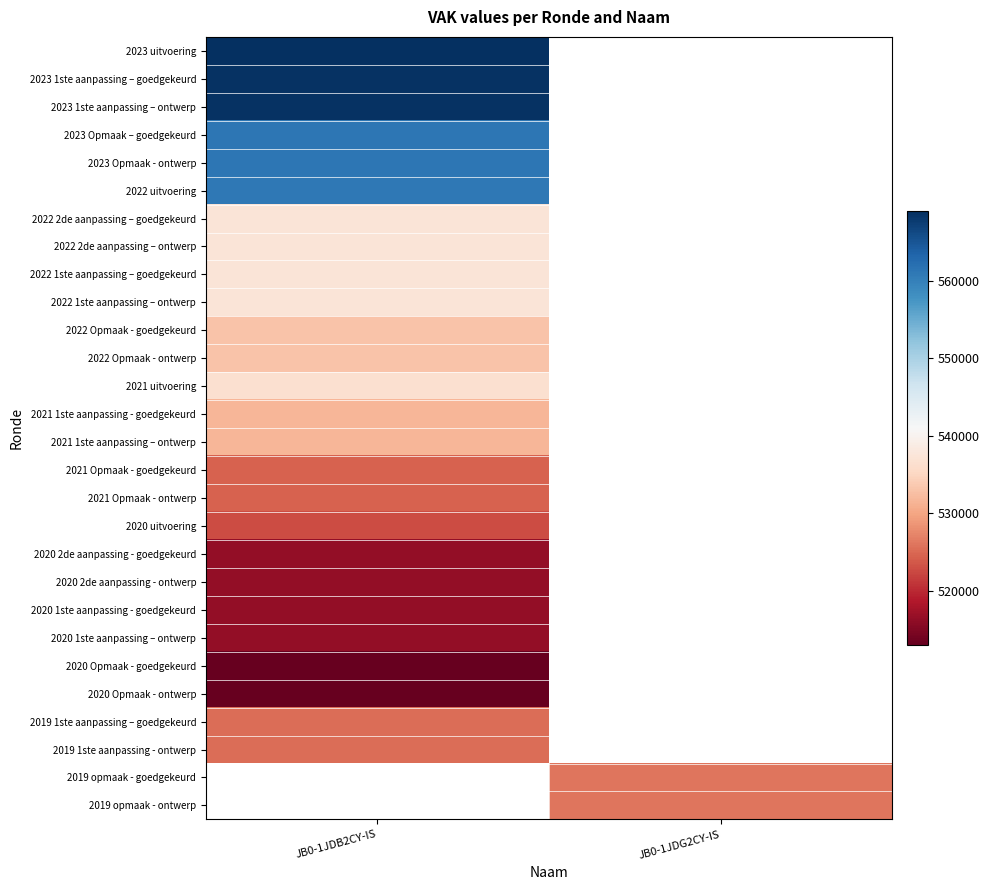

What is the difference between the highest and lowest values at JB0-1JDB2CY-IS?

56002.0